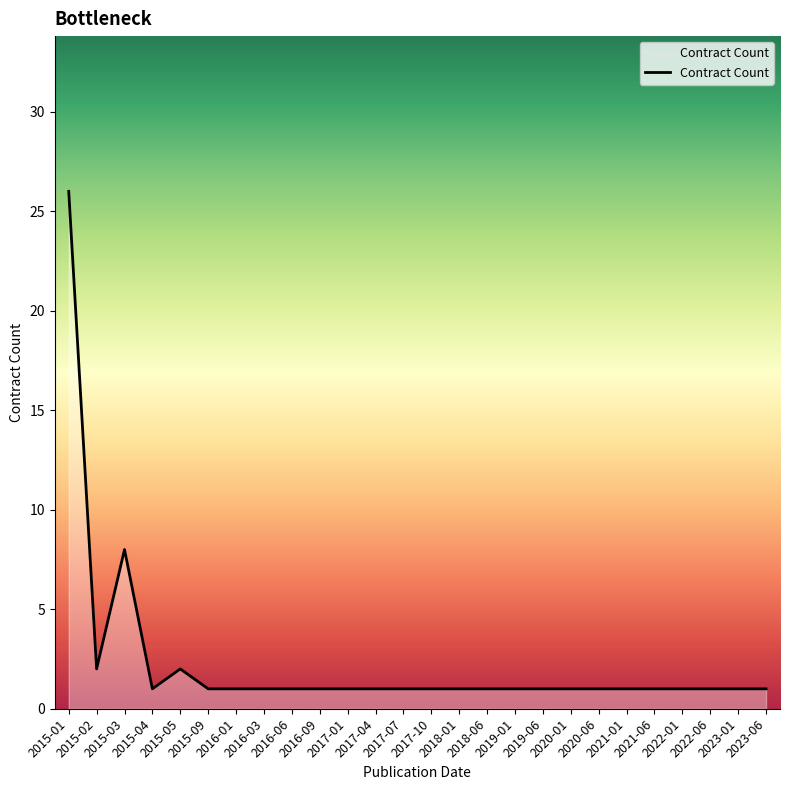

Where is the first local minimum?

2015-02